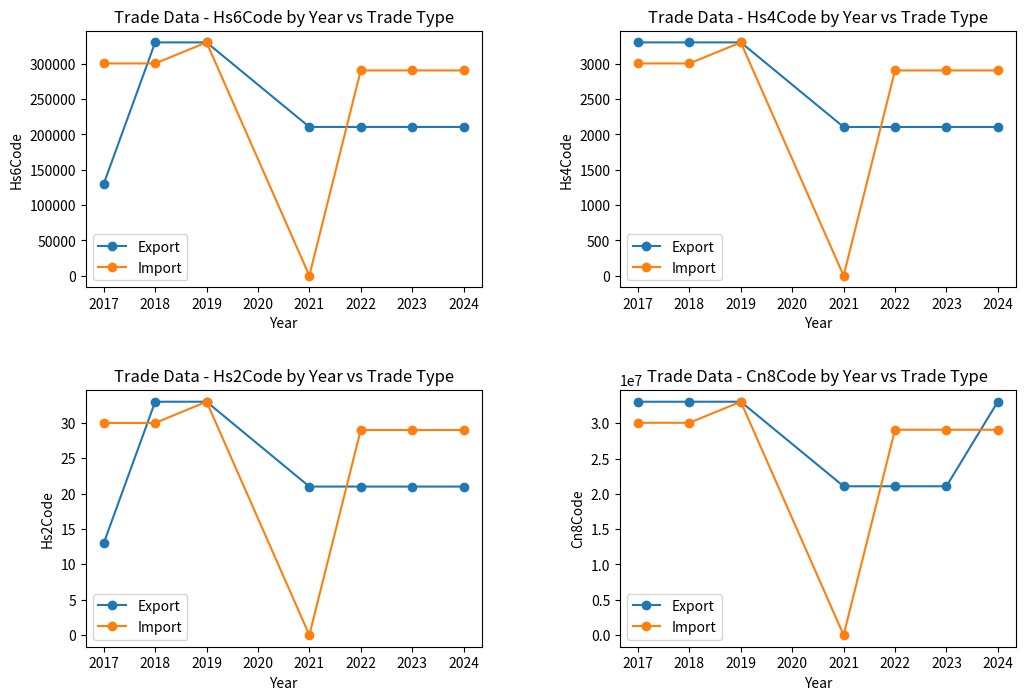

At 2018, list the series in order from largest to smallest.

Export, Import